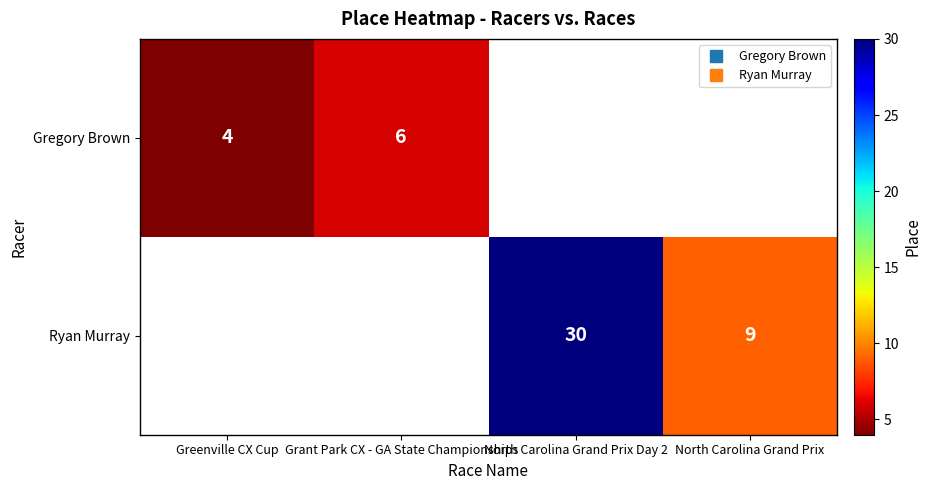

Which has a higher value, Grant Park CX - GA State Championships or Greenville CX Cup?

Grant Park CX - GA State Championships